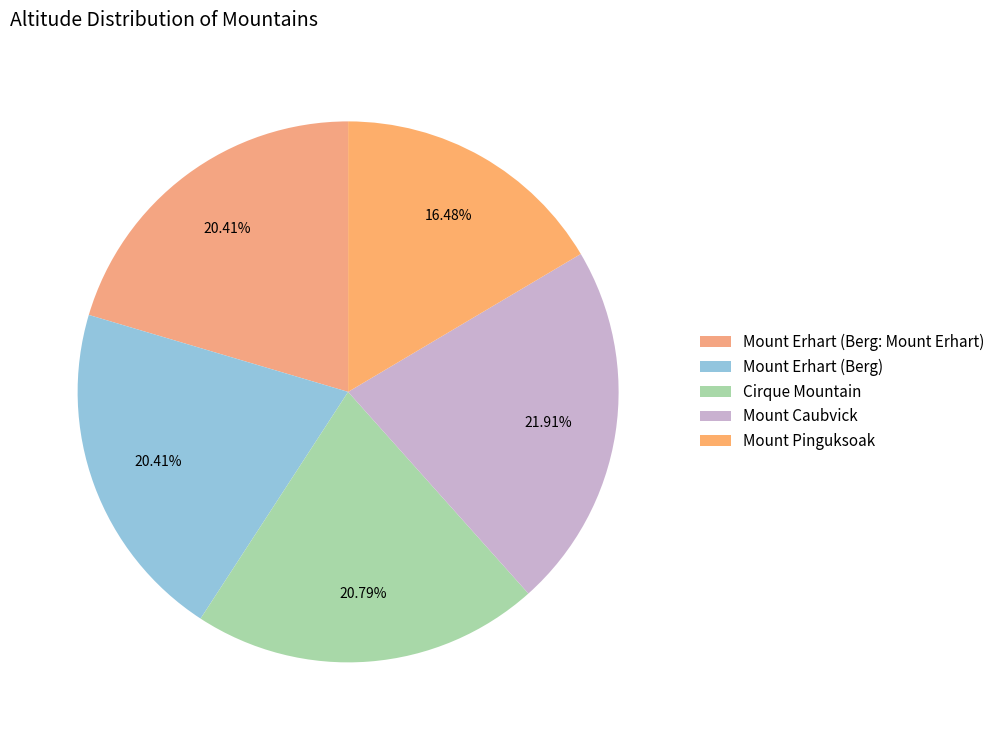

Does Mount Pinguksoak represent more than half of the total?

No